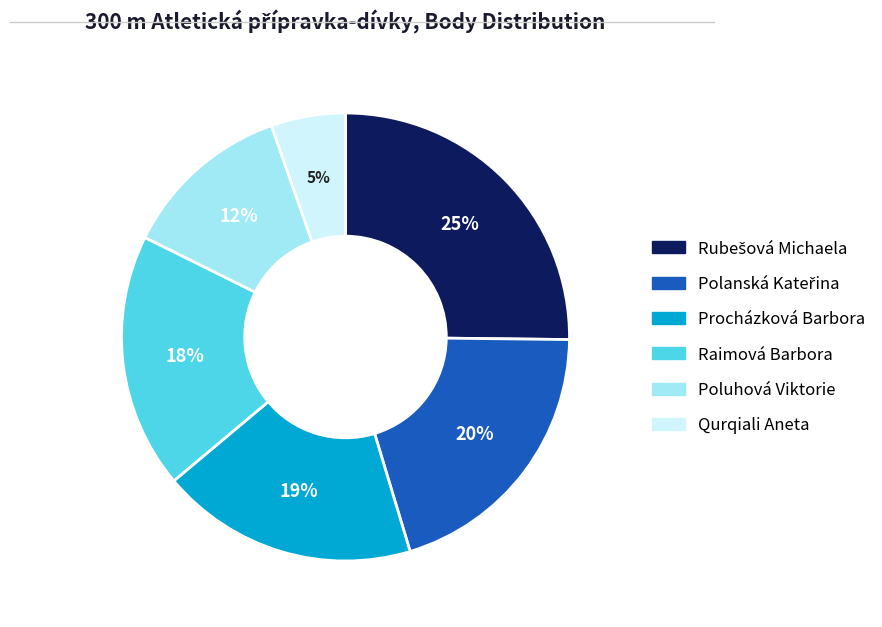

To the nearest percent, what is the difference between the largest and smallest slice percentages?

20%